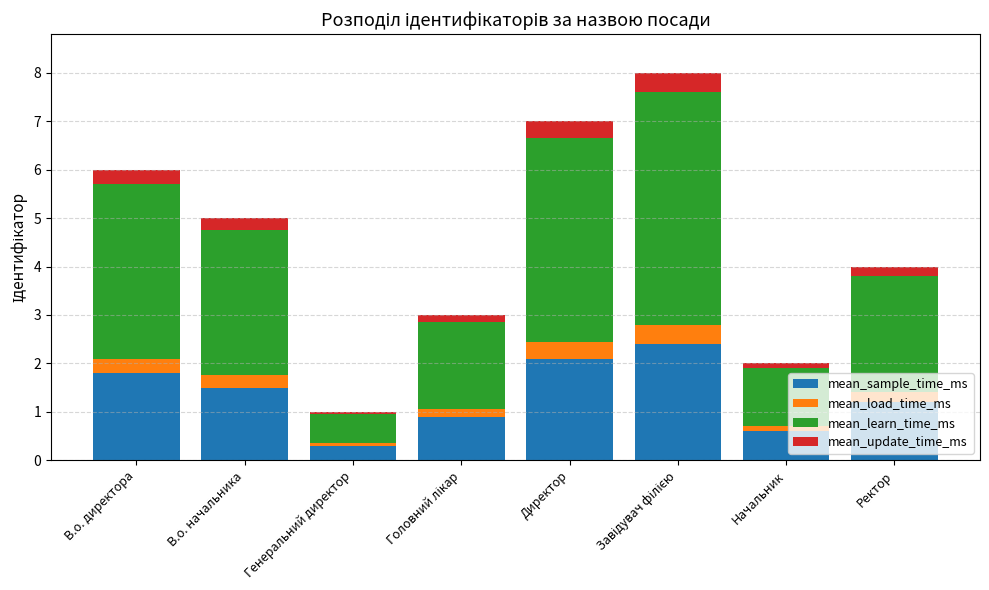

How many bars are there in total?

8